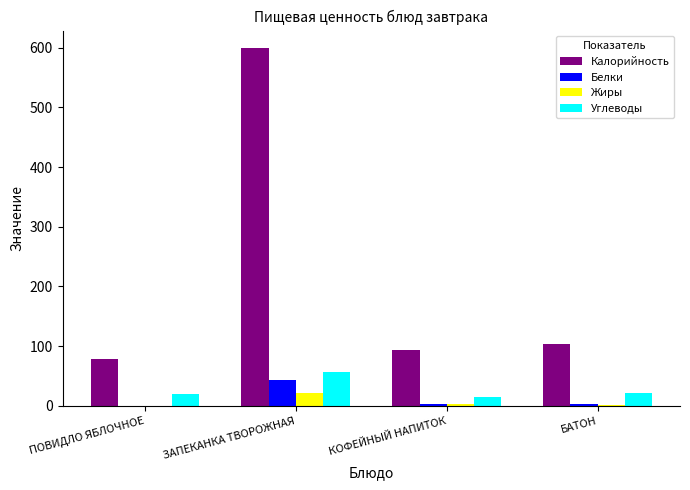

At which label is Калорийность closest to 338?

БАТОН